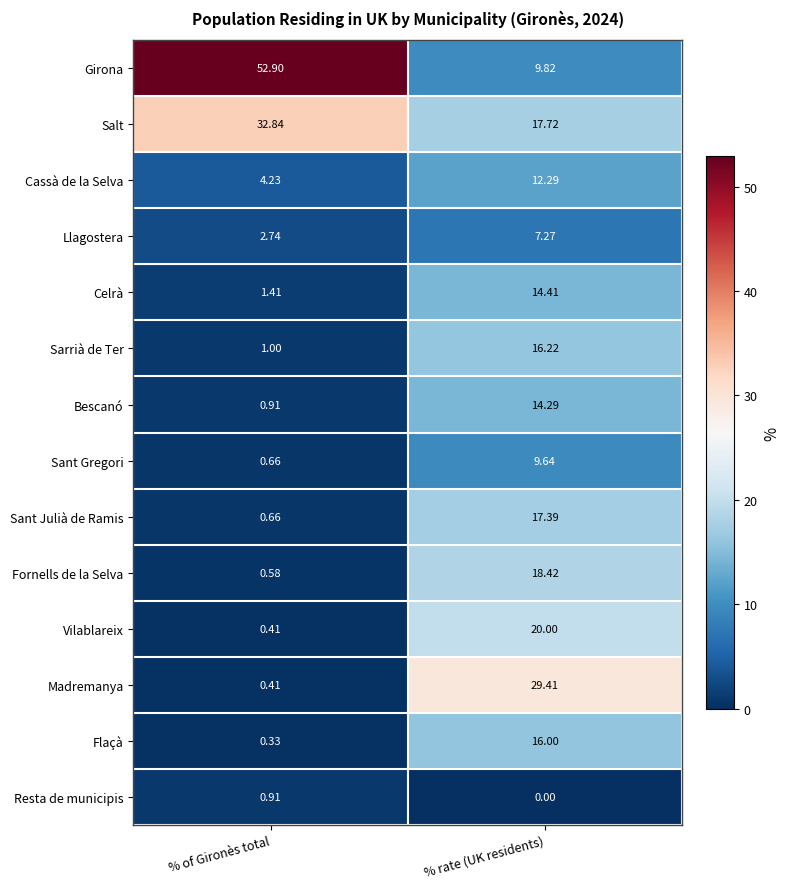

Where is Llagostera nearest to the value 5?

% of Gironès total